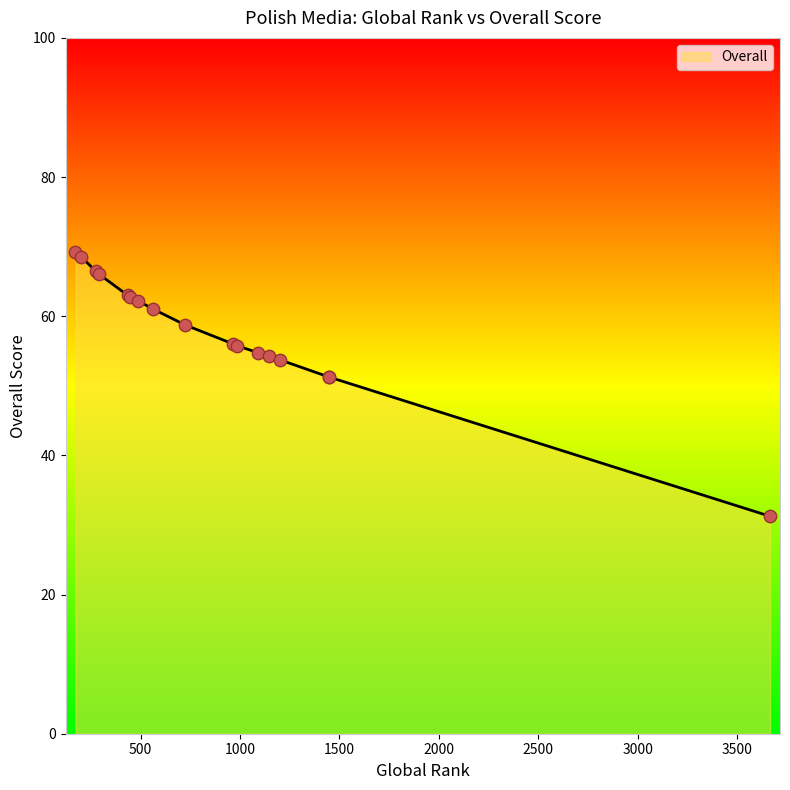

What is the ratio of the value at 203 to the value at 1092?

1.3